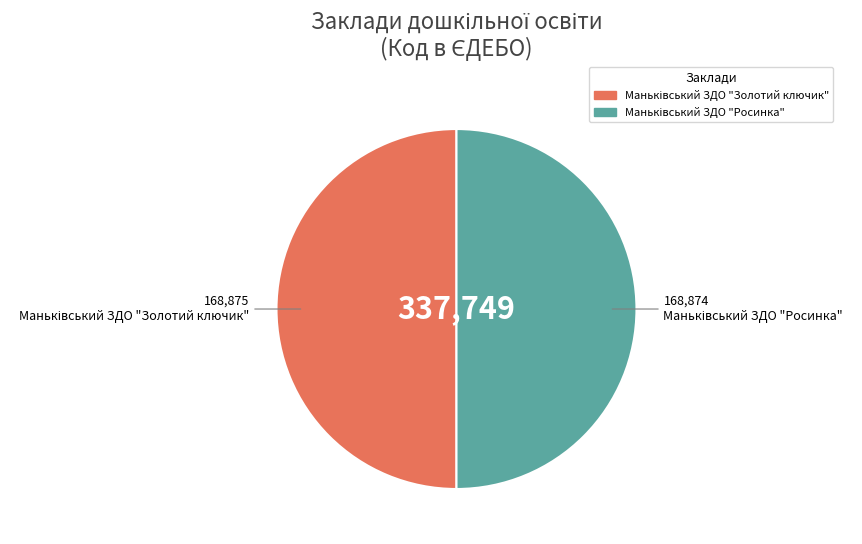

Count the number of slices in the pie.

2